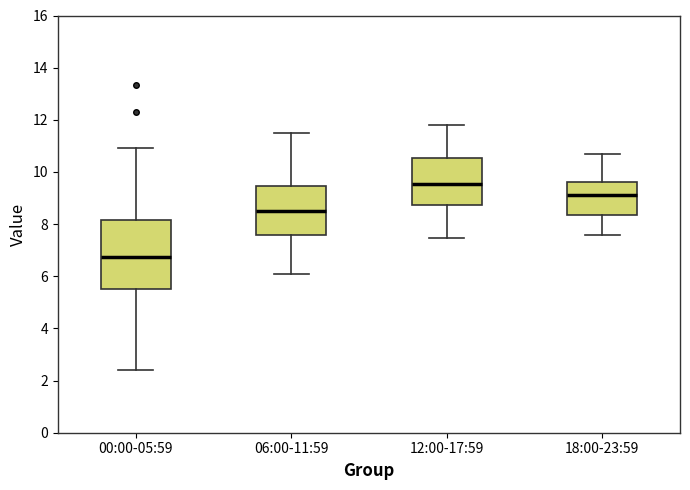

Which box is the tallest, from its lower edge to its upper edge?

00:00-05:59